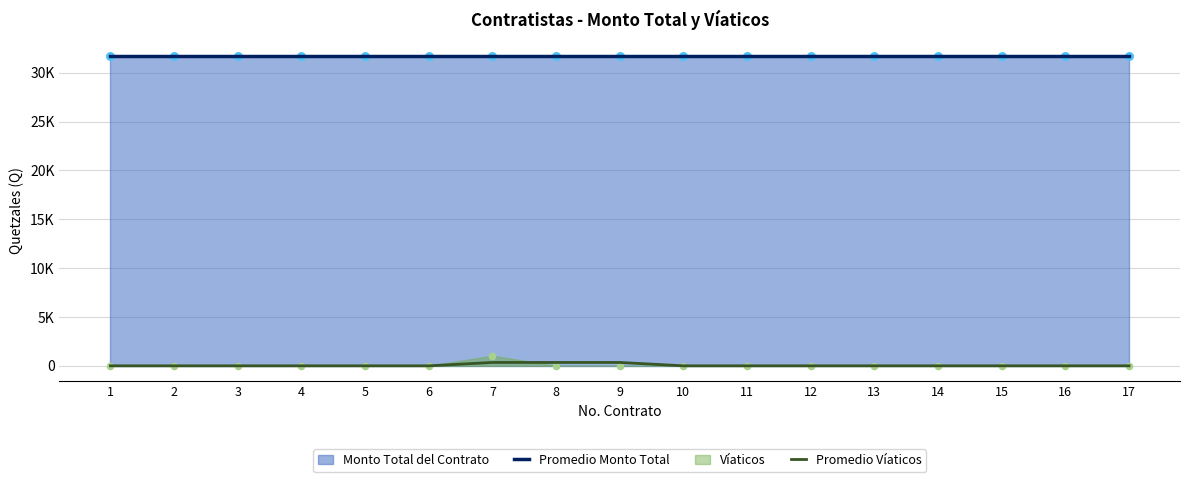

At how many categories does at least one series exceed 21772?

17